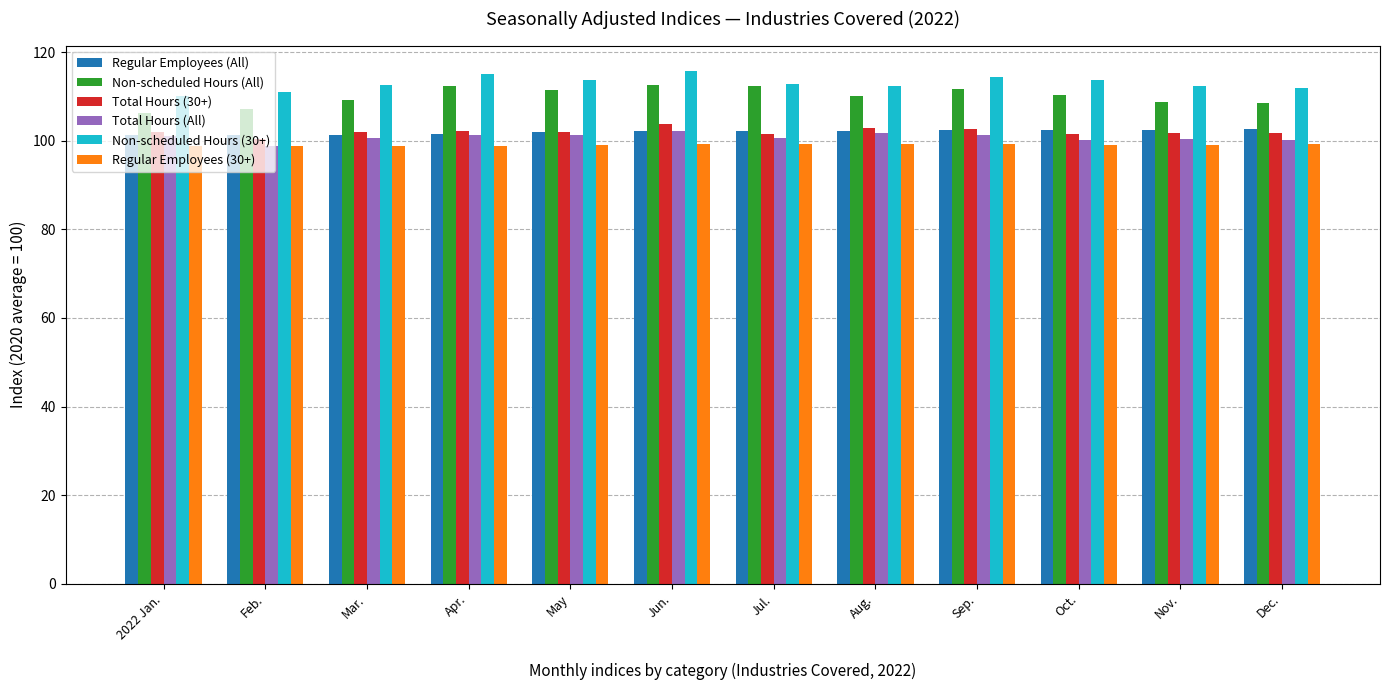

Is it true that Non-scheduled Hours (All) equals 55.2 at Aug.?

False